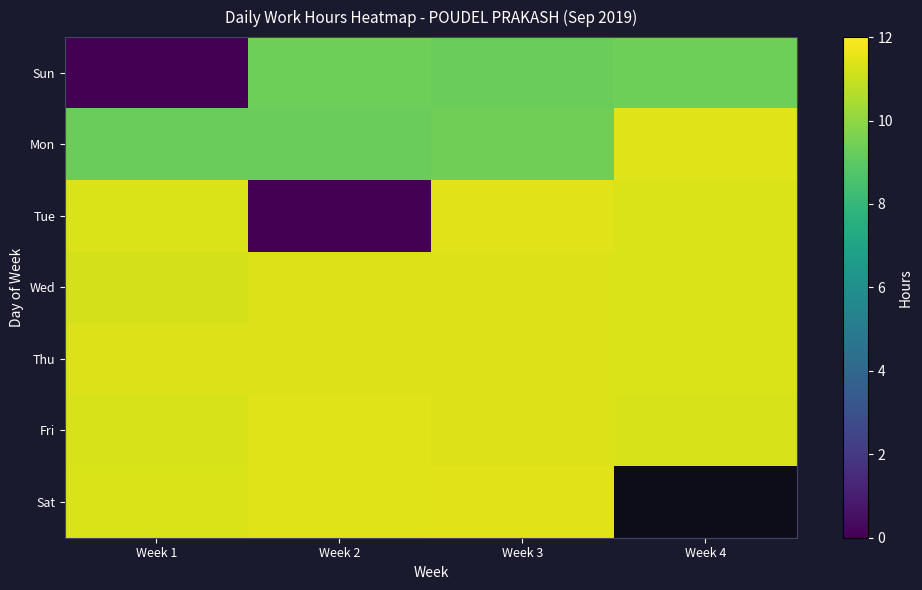

Where does the Tue series first go above 11?

Week 1